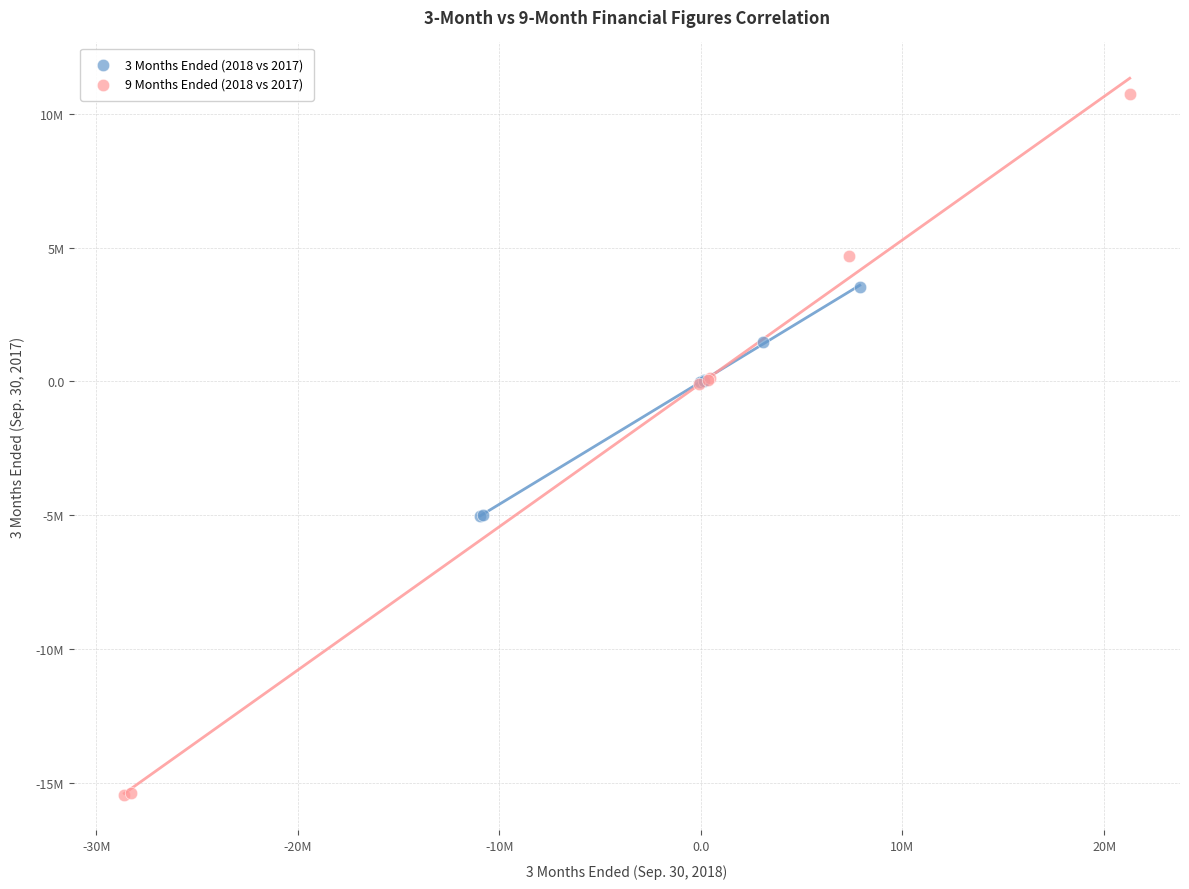

What are all the series names shown in the legend?

3 Months Ended (2018 vs 2017), 9 Months Ended (2018 vs 2017)